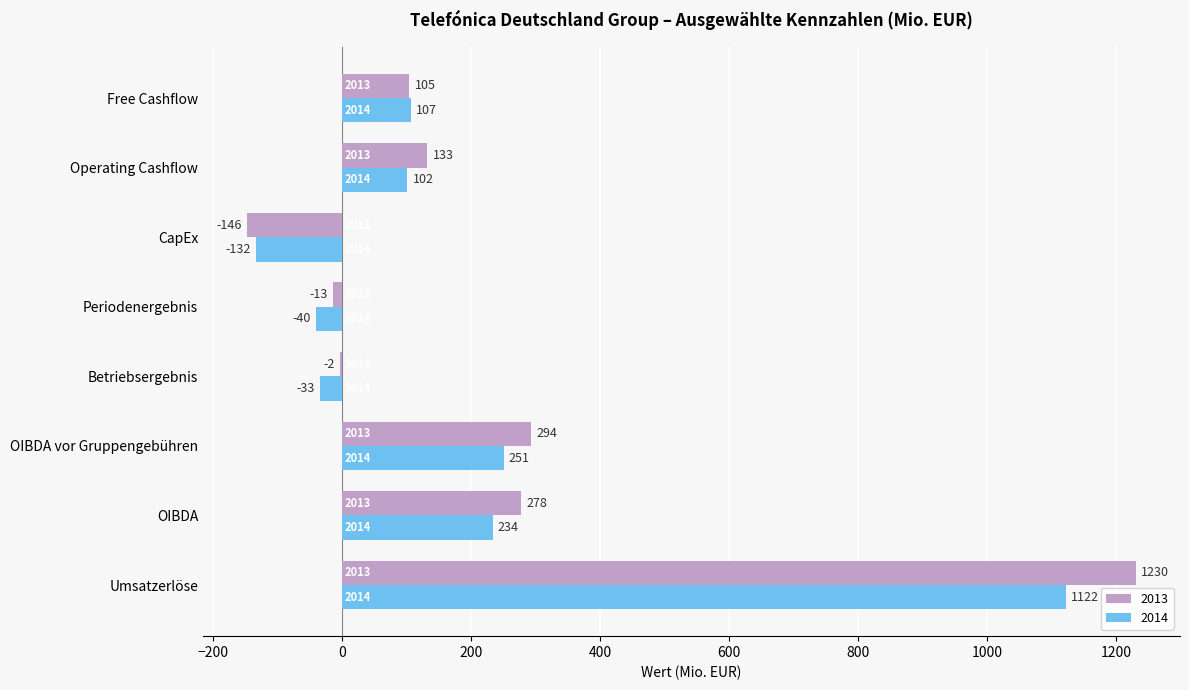

What value does the 2013 series have at CapEx?

-146